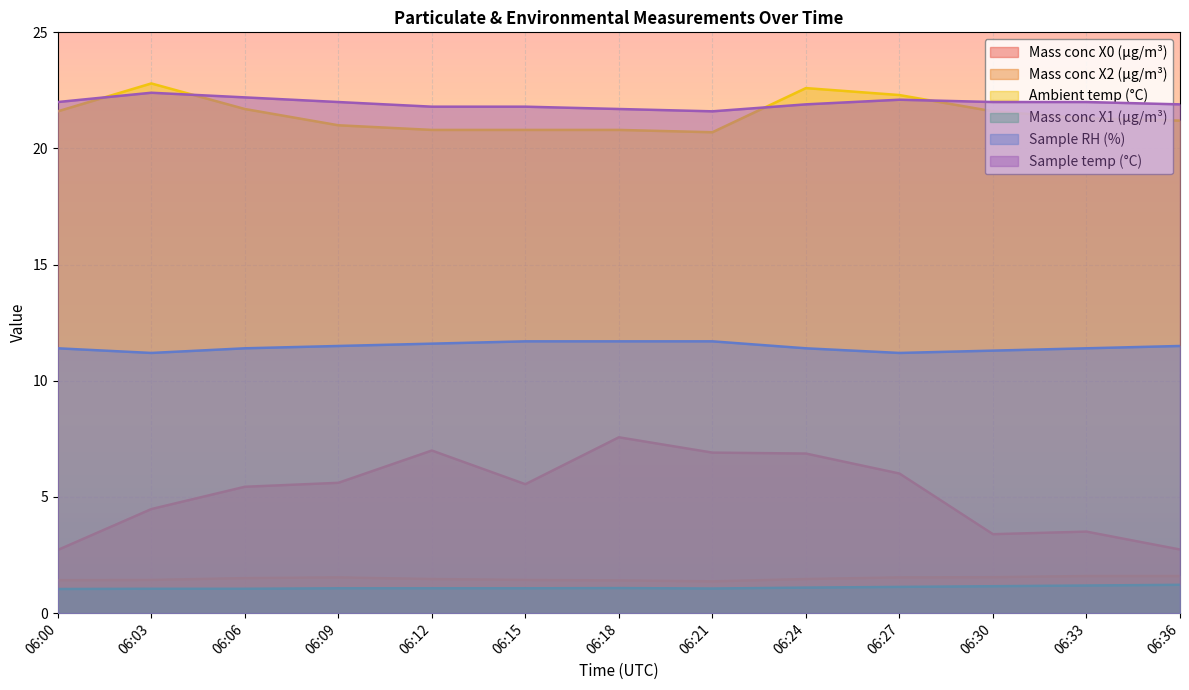

How many Sample RH (%) values are between 11 and 12?

13